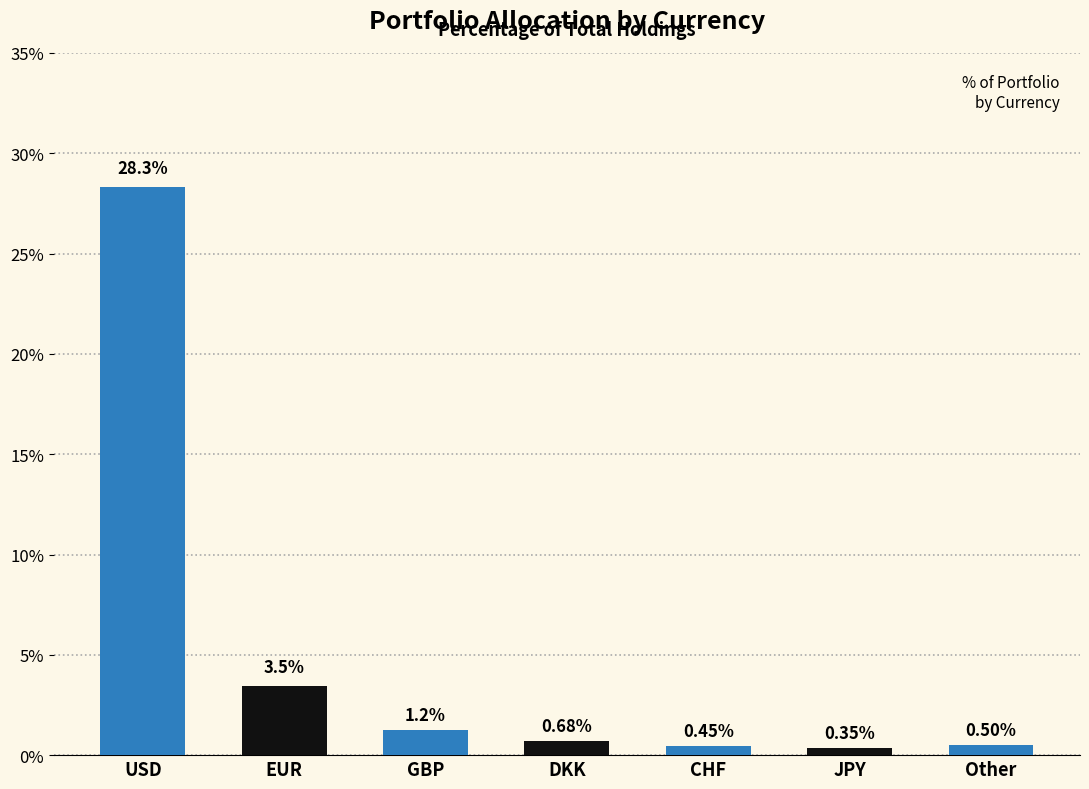

Read the value at CHF.

0.4